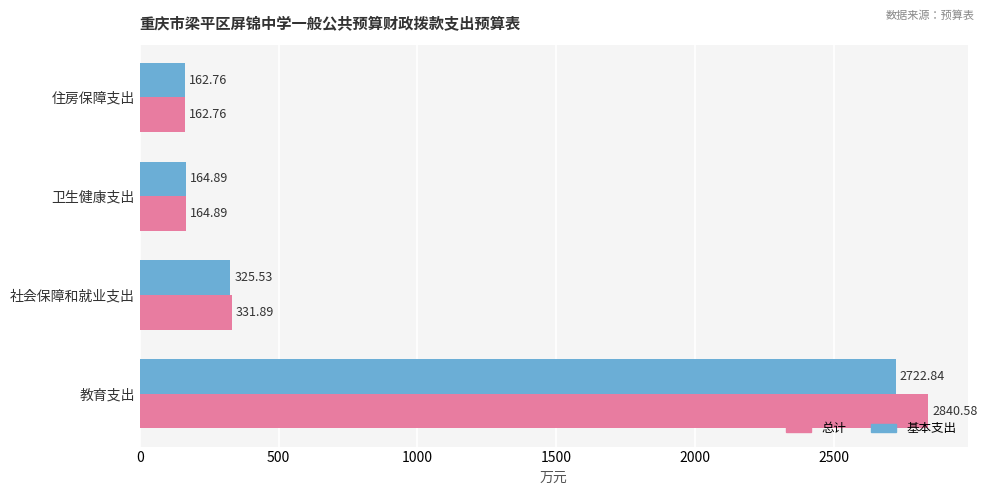

What is the total value across all series at 卫生健康支出?

329.8